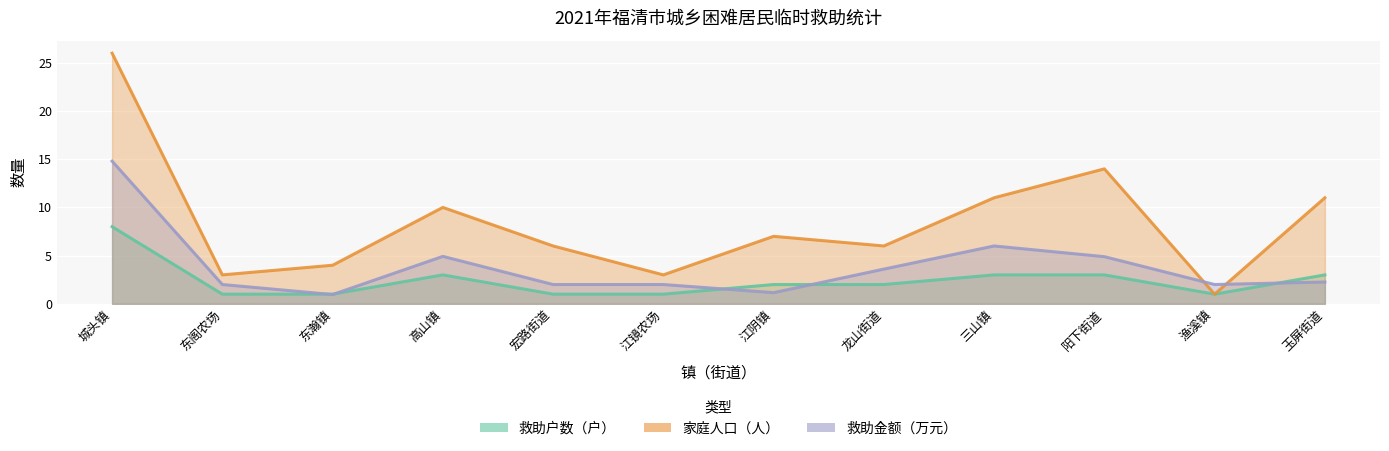

How many 救助户数（户） values are between 1 and 3?

11